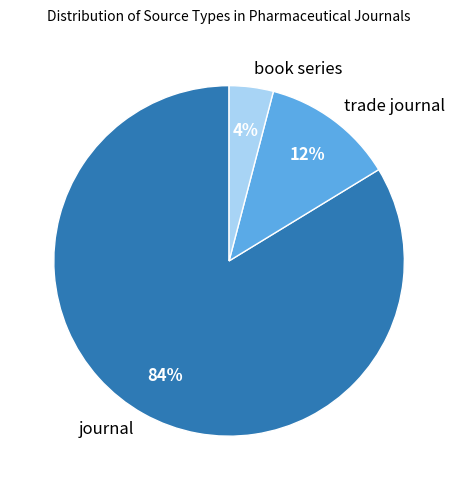

Which category has the biggest portion of the pie?

journal